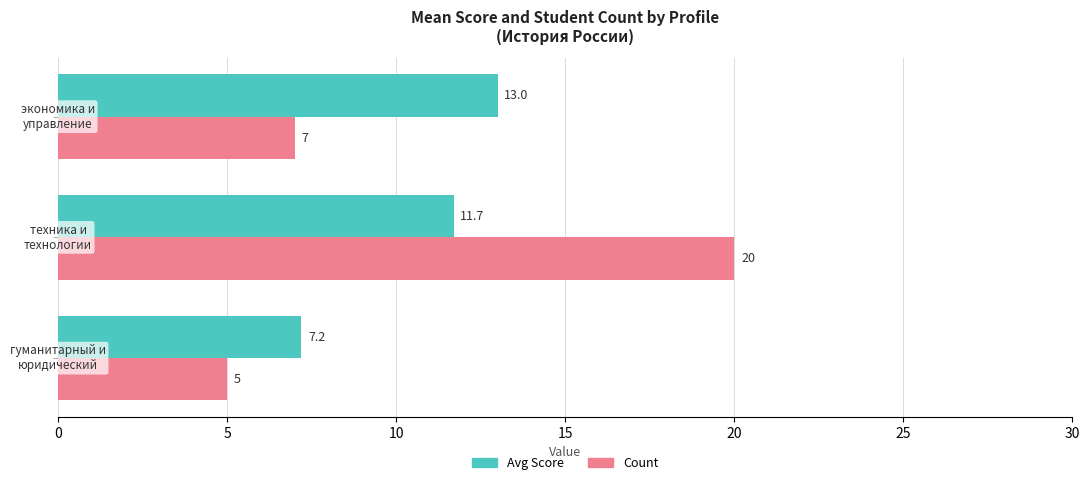

What is the greatest value displayed?

20.0